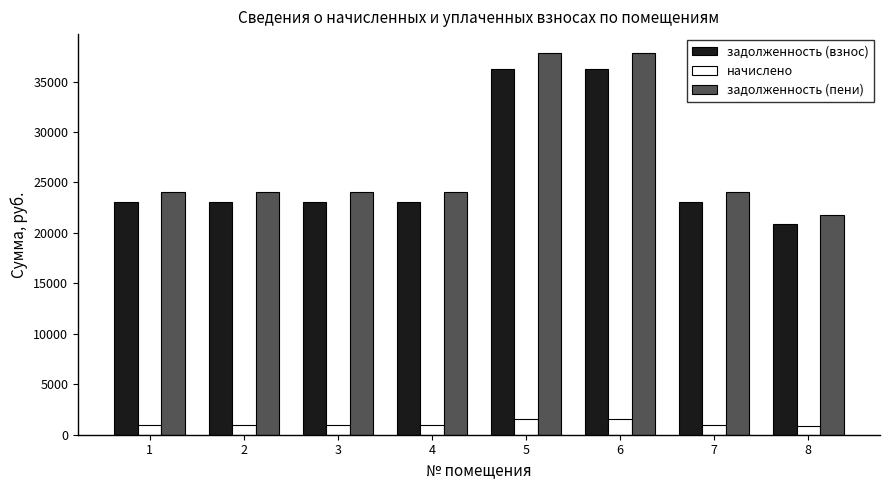

Rank the series at 2 from lowest to highest value.

начислено, задолженность (взнос), задолженность (пени)